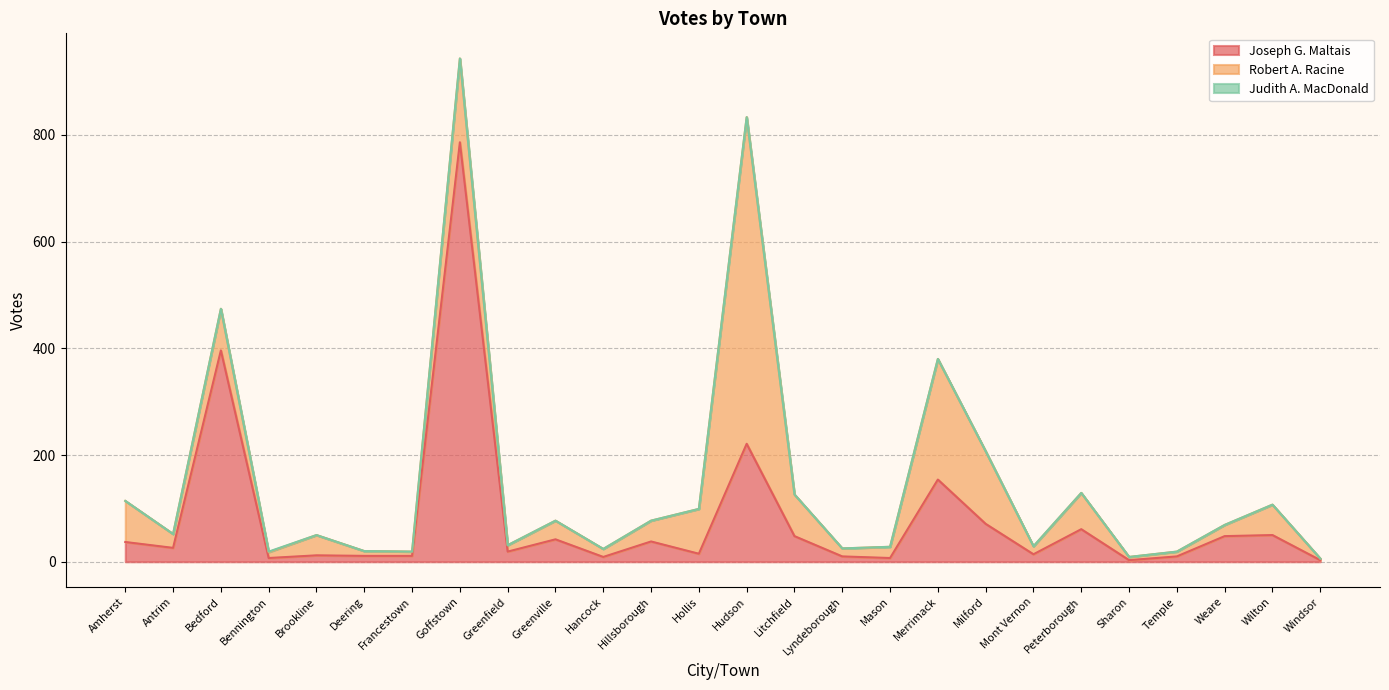

Reading left to right, extract all data points from this chart.

Joseph G. Maltais: Amherst=37	Antrim=26	Bedford=396	Bennington=7	Brookline=12	Deering=11	Francestown=11	Goffstown=786	Greenfield=19	Greenville=42	Hancock=9	Hillsborough=38	Hollis=15	Hudson=221	Litchfield=48	Lyndeborough=10	Mason=7	Merrimack=154	Milford=71	Mont Vernon=14	Peterborough=61	Sharon=3	Temple=10	Weare=48	Wilton=50	Windsor=3
Robert A. Racine: Amherst=77	Antrim=26	Bedford=78	Bennington=11	Brookline=38	Deering=9	Francestown=8	Goffstown=157	Greenfield=12	Greenville=35	Hancock=15	Hillsborough=39	Hollis=84	Hudson=612	Litchfield=78	Lyndeborough=15	Mason=21	Merrimack=226	Milford=136	Mont Vernon=15	Peterborough=68	Sharon=6	Temple=9	Weare=21	Wilton=57	Windsor=3
Judith A. MacDonald: Amherst=0	Antrim=0	Bedford=0	Bennington=1	Brookline=0	Deering=0	Francestown=0	Goffstown=0	Greenfield=0	Greenville=0	Hancock=0	Hillsborough=0	Hollis=0	Hudson=0	Litchfield=0	Lyndeborough=0	Mason=0	Merrimack=0	Milford=0	Mont Vernon=0	Peterborough=0	Sharon=0	Temple=0	Weare=0	Wilton=0	Windsor=0